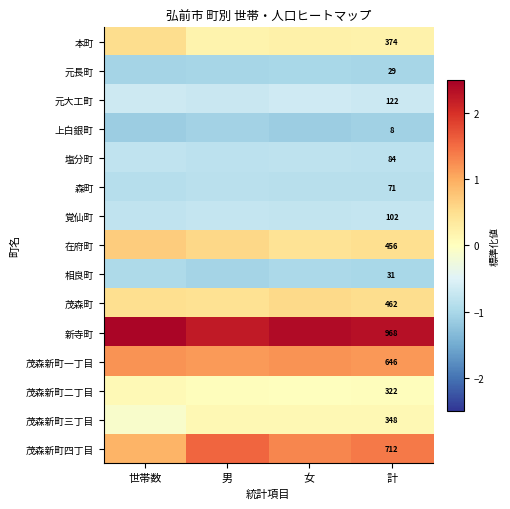

What is the spread (max minus min) of values at 男?

3.3